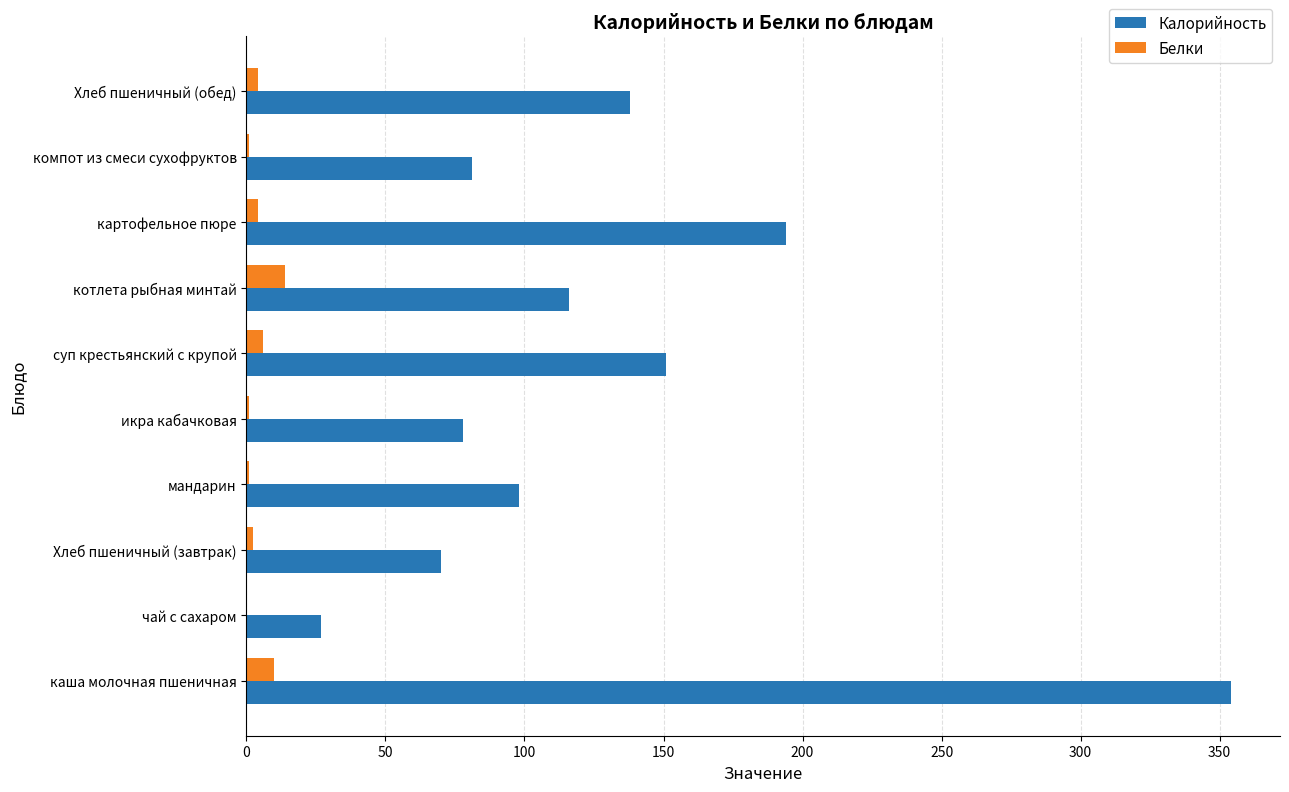

Is the value of Белки at суп крестьянский с крупой greater than the value of Калорийность at чай с сахаром?

No